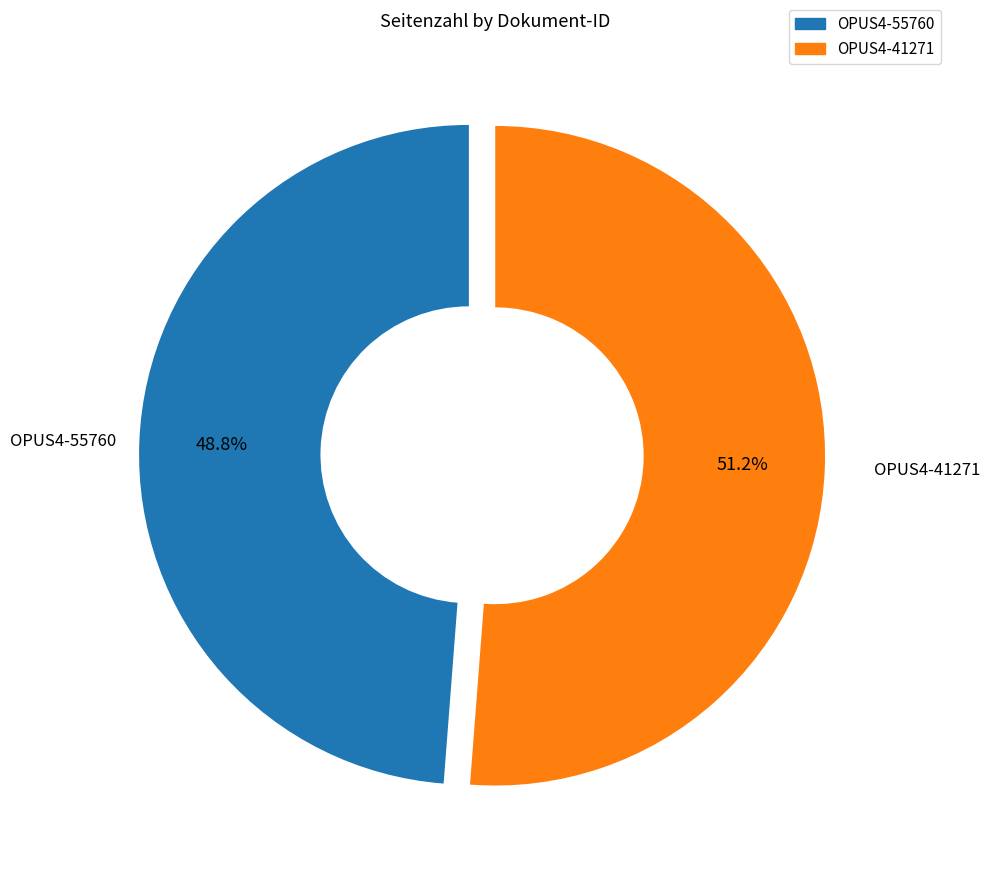

Count the number of slices in the pie.

2